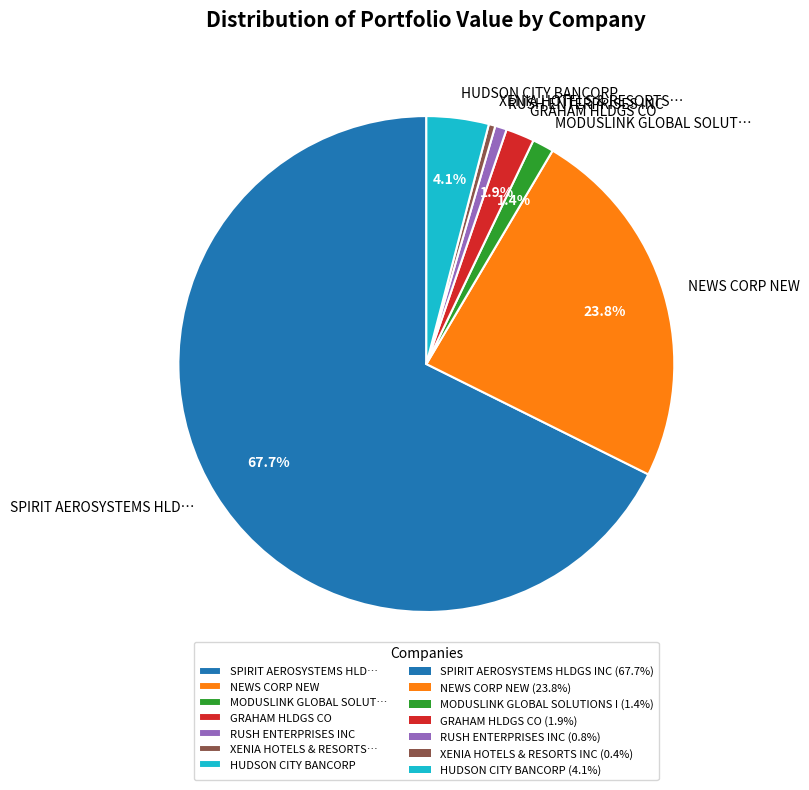

What is the ratio of the value at GRAHAM HLDGS CO to the value at XENIA HOTELS & RESORTS…?

4.3